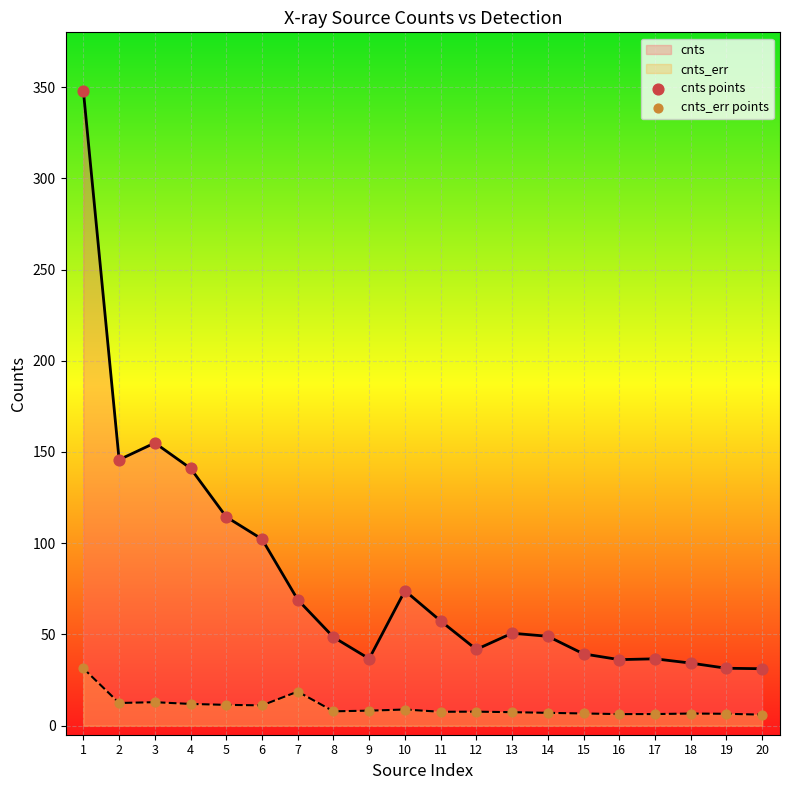

Which series has the largest total across all categories?

cnts